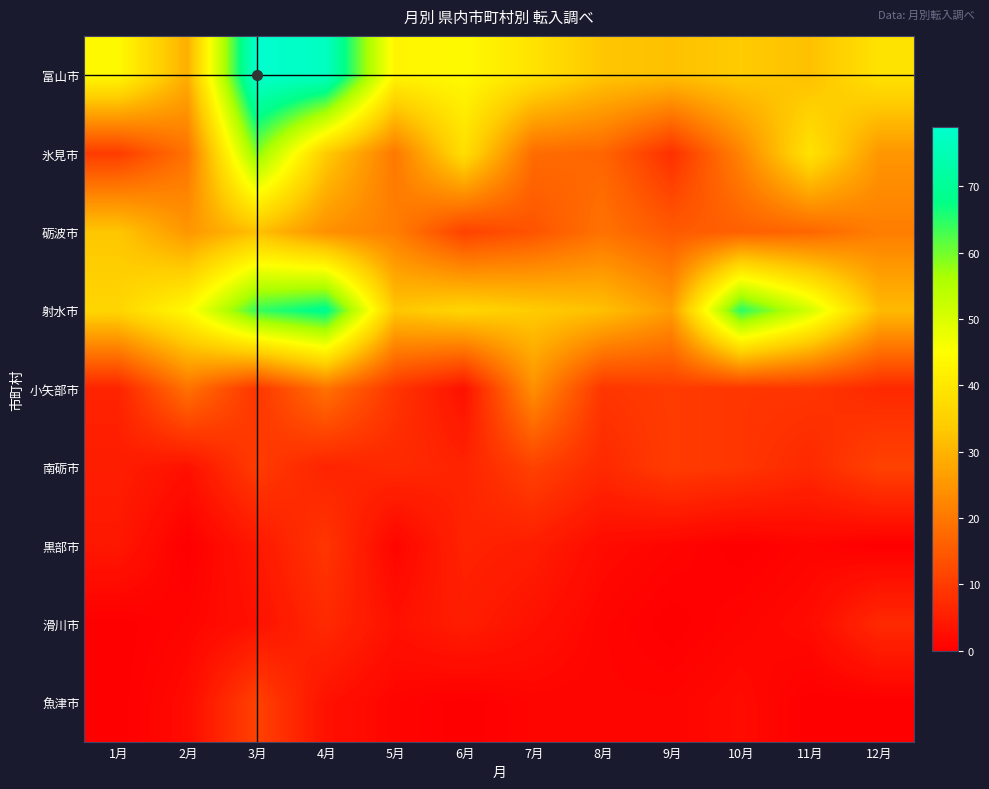

Between 6月 and 3月, which is larger?

3月